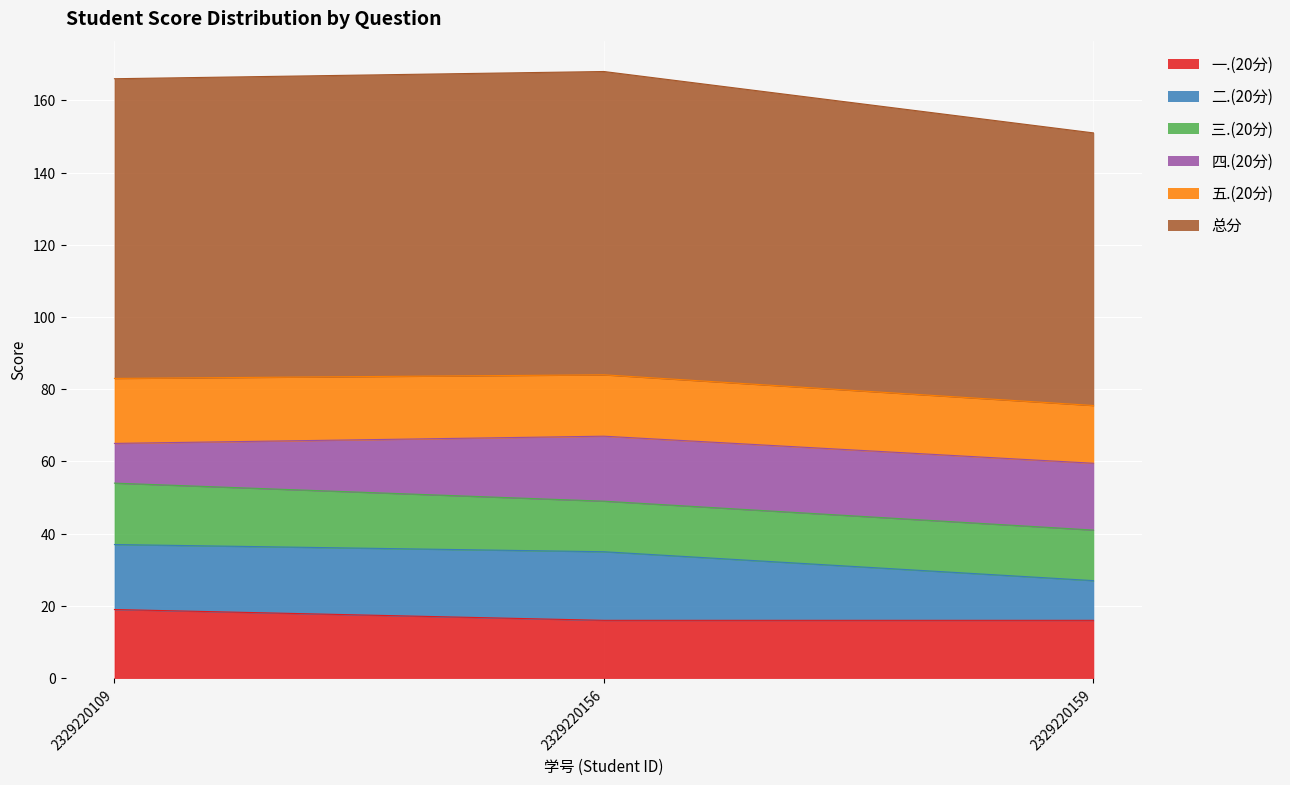

The 一.(20分) series shows 16.0 at 2329220159. True or false?

True